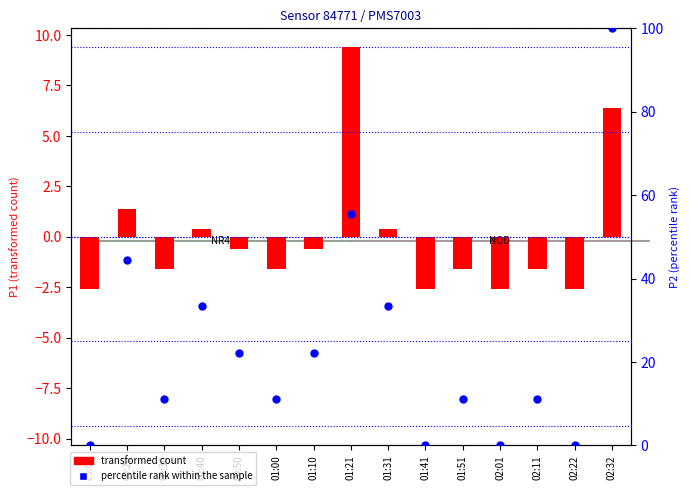

At how many categories does at least one series exceed 42?

3